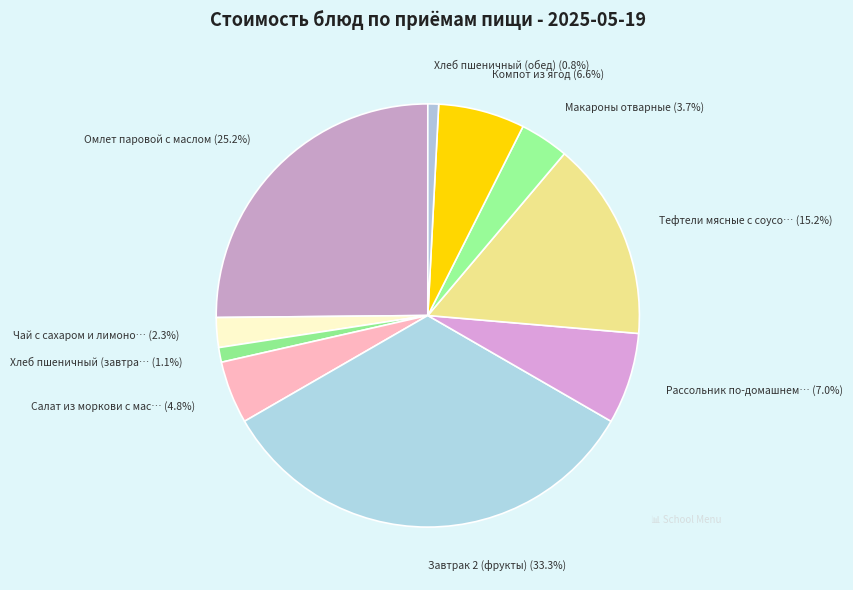

How many slices are in this pie chart?

10